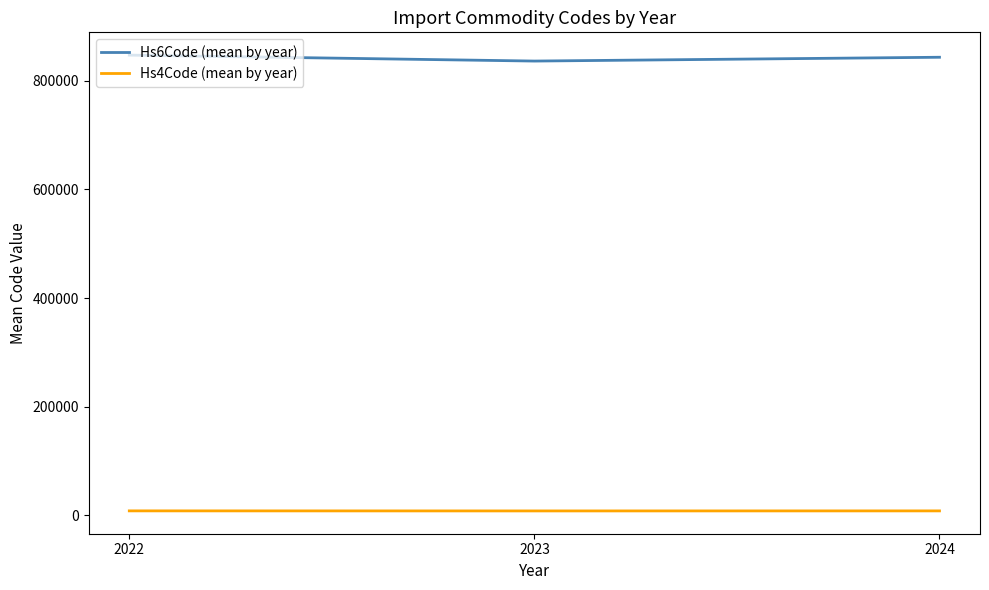

List the series in order of their overall mean, highest first.

Hs6Code (mean by year), Hs4Code (mean by year)